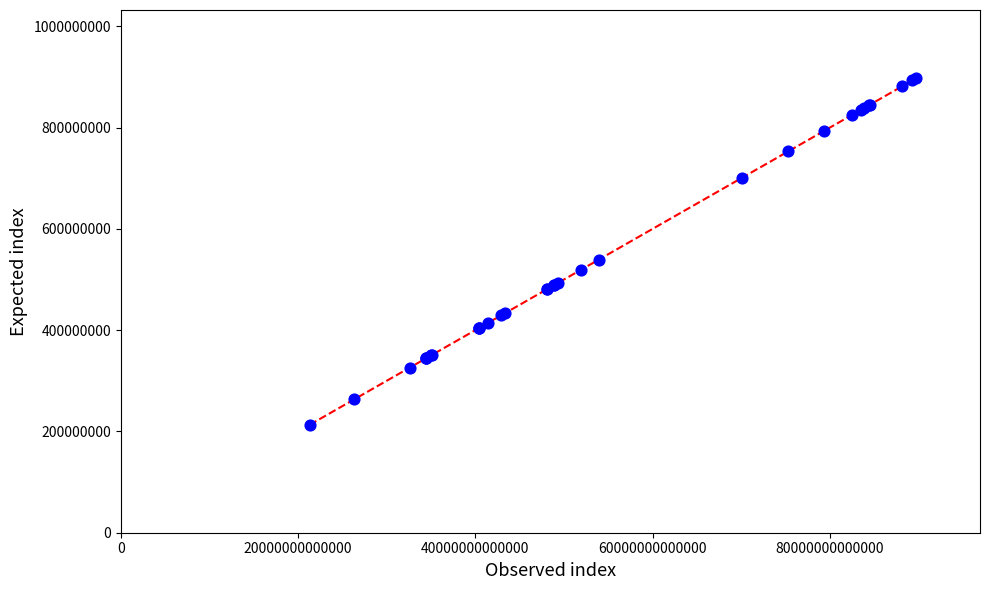

What Y value in the scatter plot is closest to 555332443?

539201541